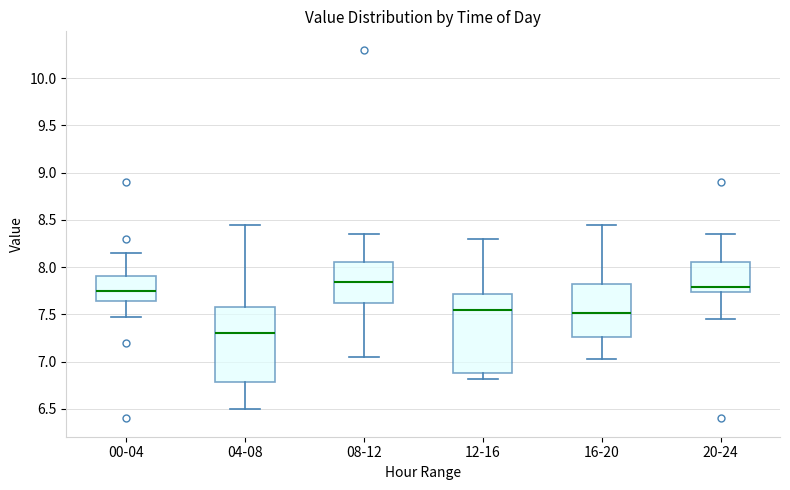

Reading left to right, transcribe this box plot: for each box, give where its median line is, the range the box spans, and where its two whiskers end, as read against the y-axis. The values are not printed on the chart, so give them approximately, as read against the axis.

00-04: median 7.75, box 7.65 to 7.90, whiskers 7.45 to 8.15
04-08: median 7.30, box 6.80 to 7.60, whiskers 6.50 to 8.45
08-12: median 7.85, box 7.60 to 8.05, whiskers 7.05 to 8.35
12-16: median 7.55, box 6.90 to 7.70, whiskers 6.80 to 8.30
16-20: median 7.50, box 7.25 to 7.80, whiskers 7.05 to 8.45
20-24: median 7.80, box 7.75 to 8.05, whiskers 7.45 to 8.35